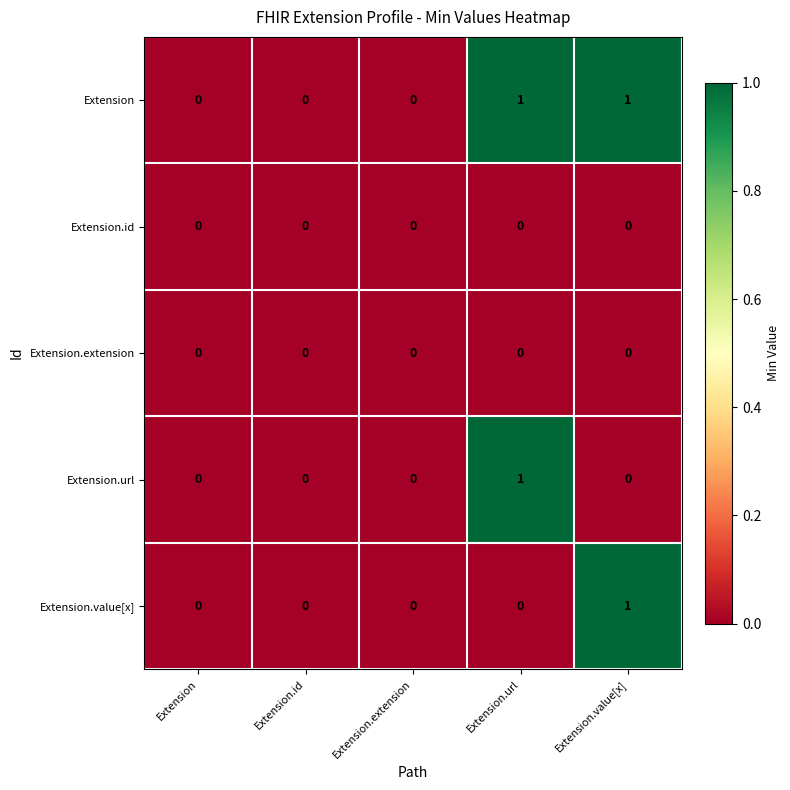

True or false: Extension has a value of 1 at Extension.value[x].

True